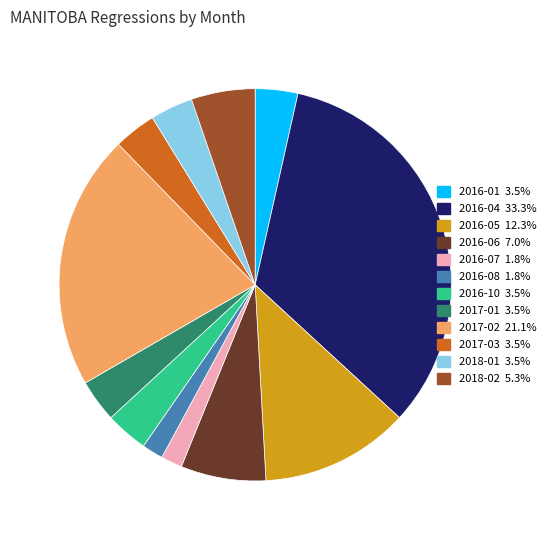

Is there a majority slice in this chart?

No